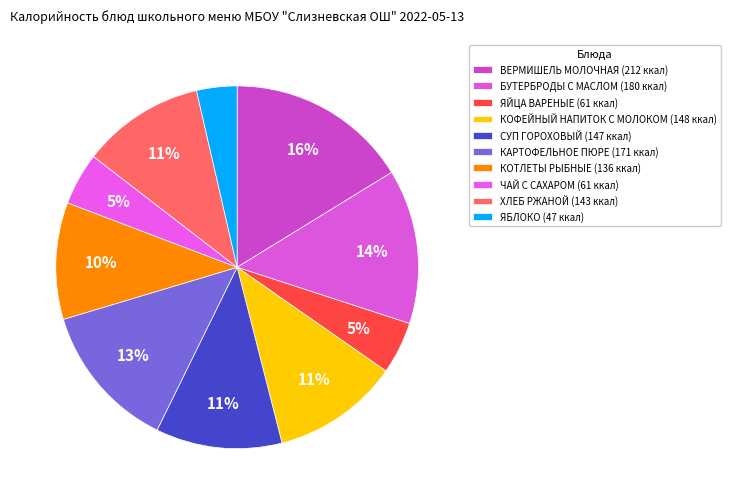

How many segments does this pie chart have?

10